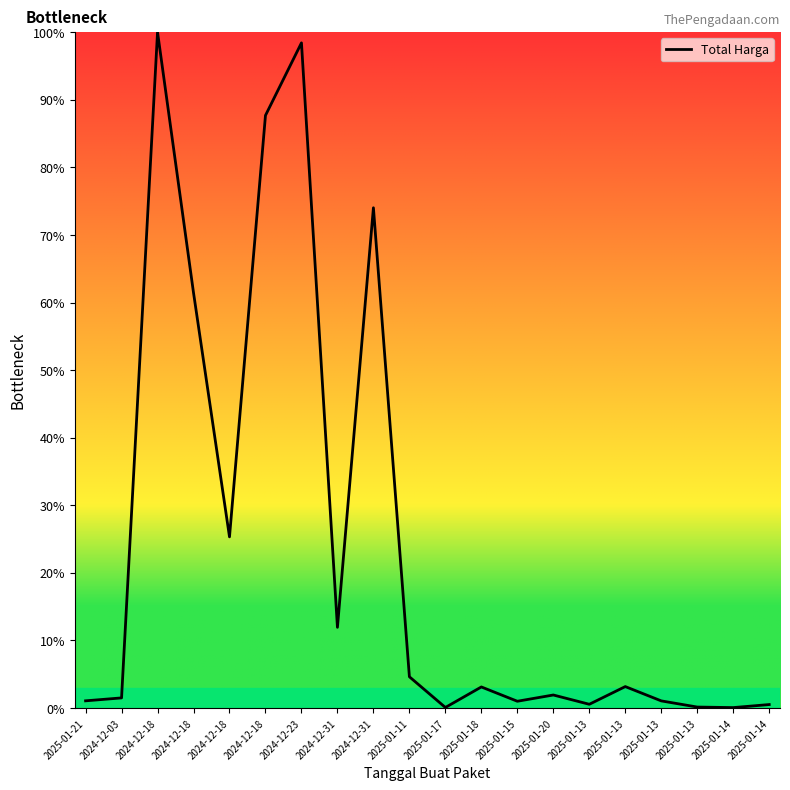

What is the smallest value displayed?

0.1